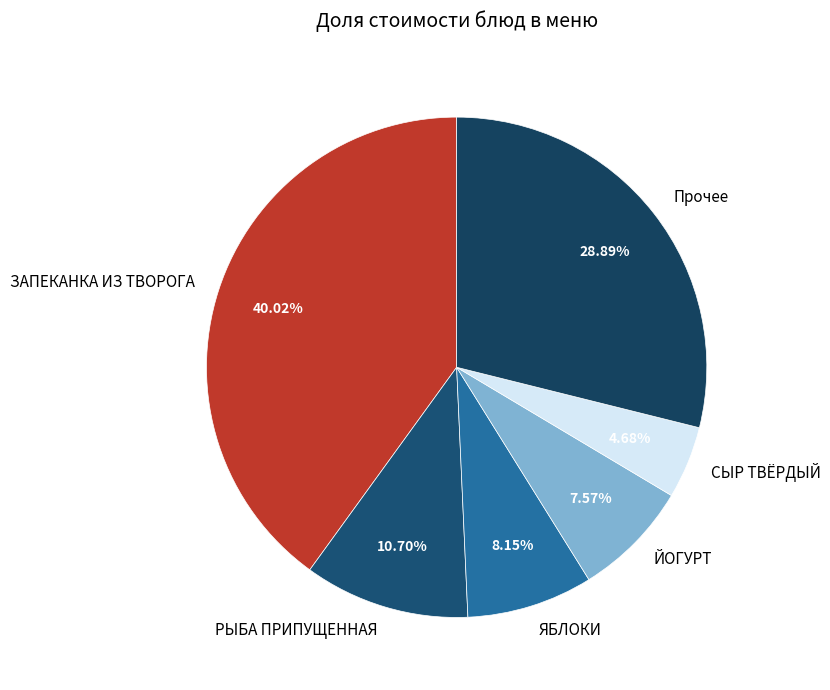

Combined, do СЫР ТВЁРДЫЙ and ЗАПЕКАНКА ИЗ ТВОРОГА account for over 50%?

No